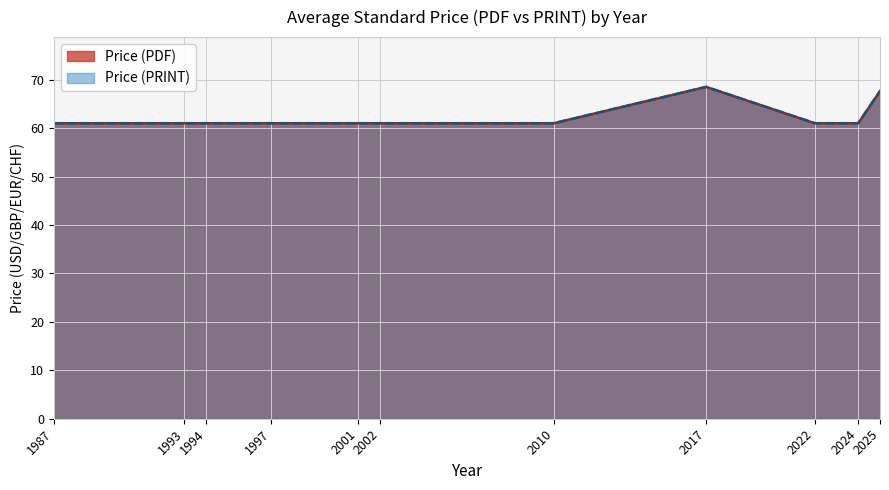

Does the chart display data point markers on the line(s)?

No